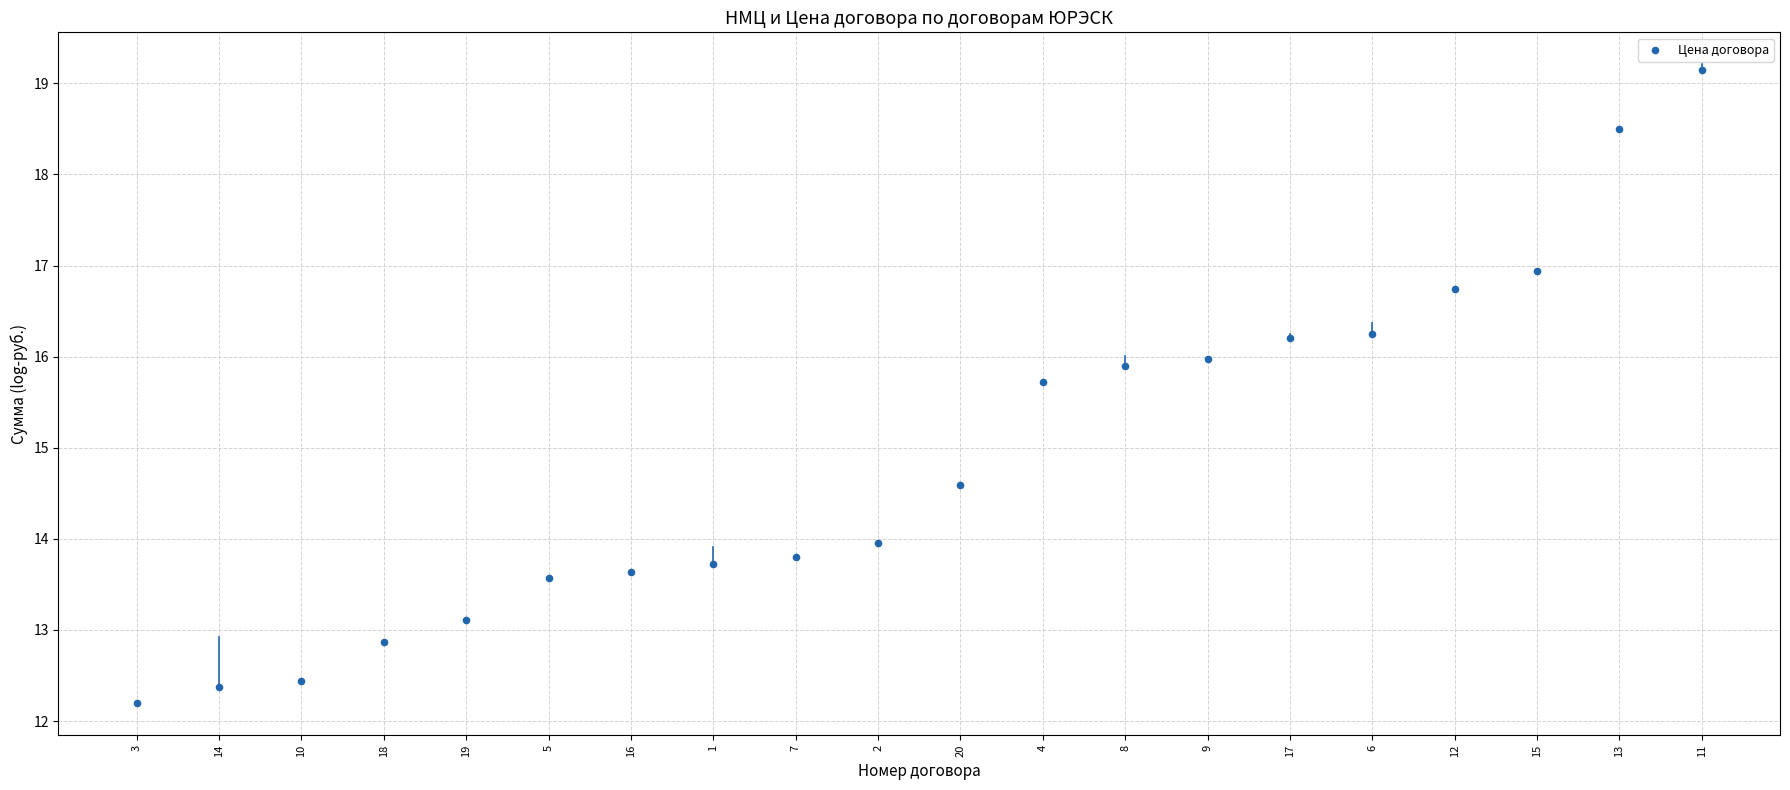

What is the range of Y values (max minus min)?

7.0